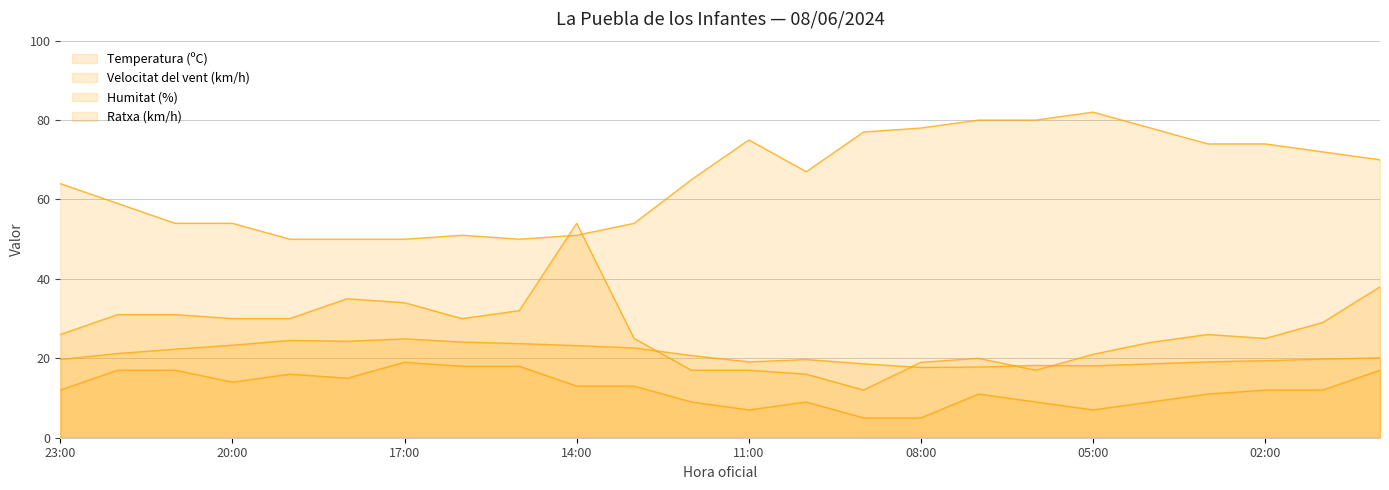

True or false: Temperatura (ºC) and Velocitat del vent (km/h) cross at least once.

False